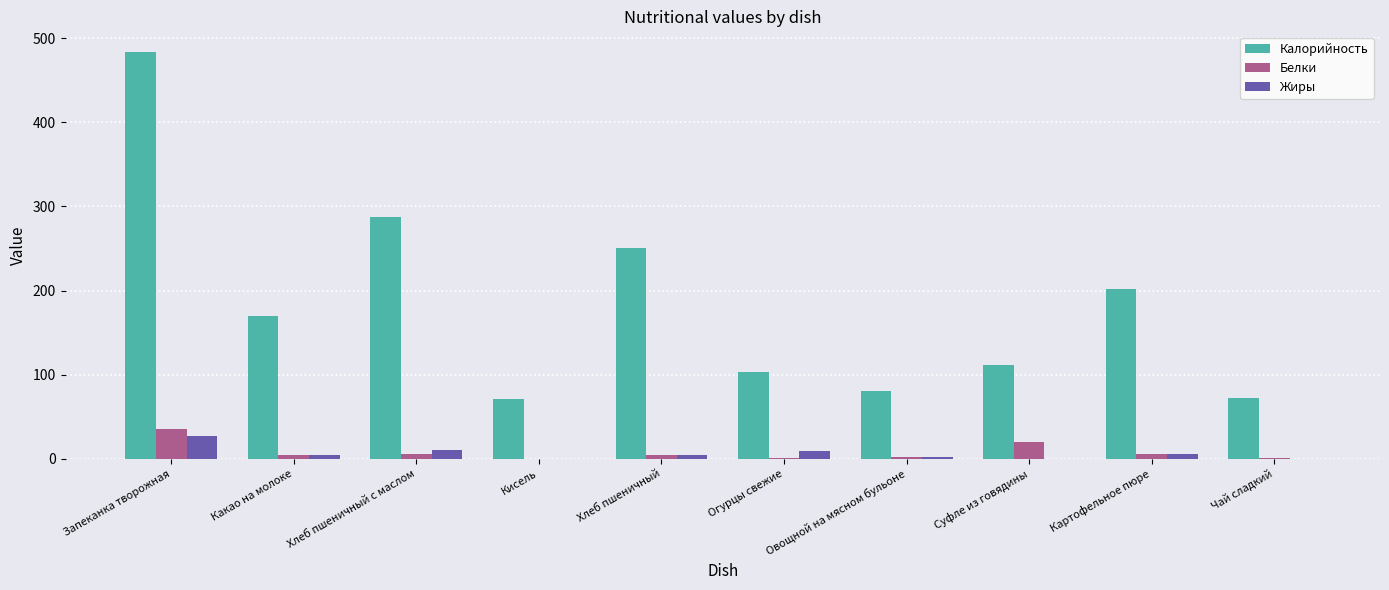

What is the sum of all Калорийность values?

1832.1